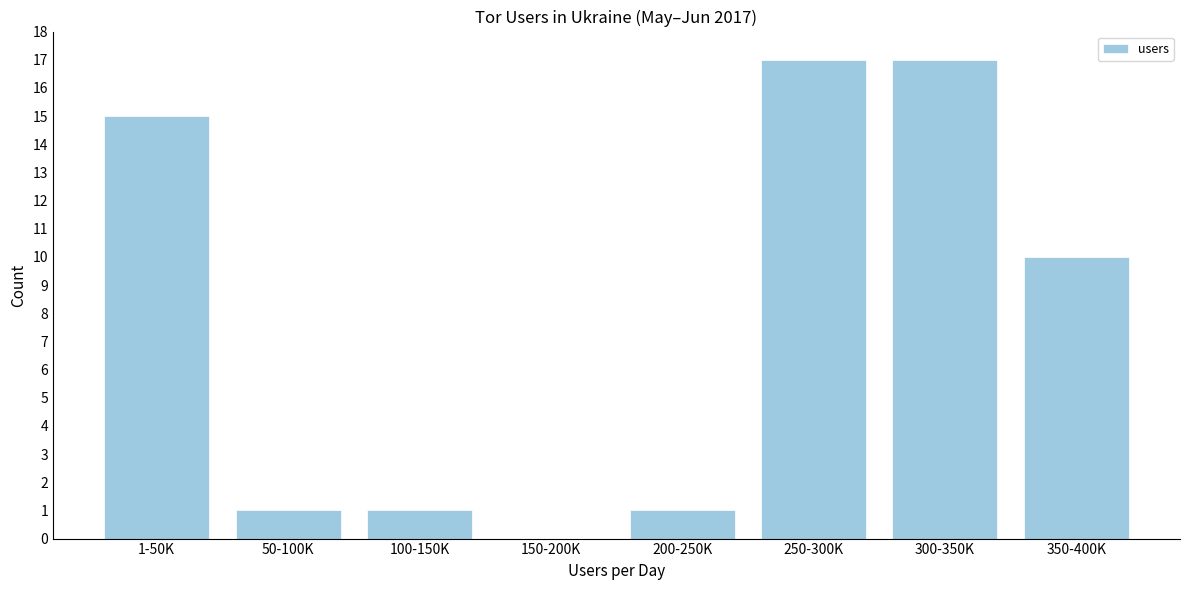

Reading left to right, extract all data points from this chart.

1-50K=15	50-100K=1	100-150K=1	150-200K=0	200-250K=1	250-300K=17	300-350K=17	350-400K=10